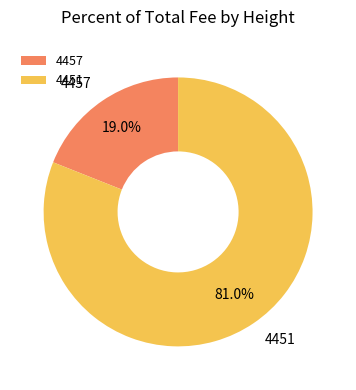

What is the total percentage of 4451 and 4457?

100.0%